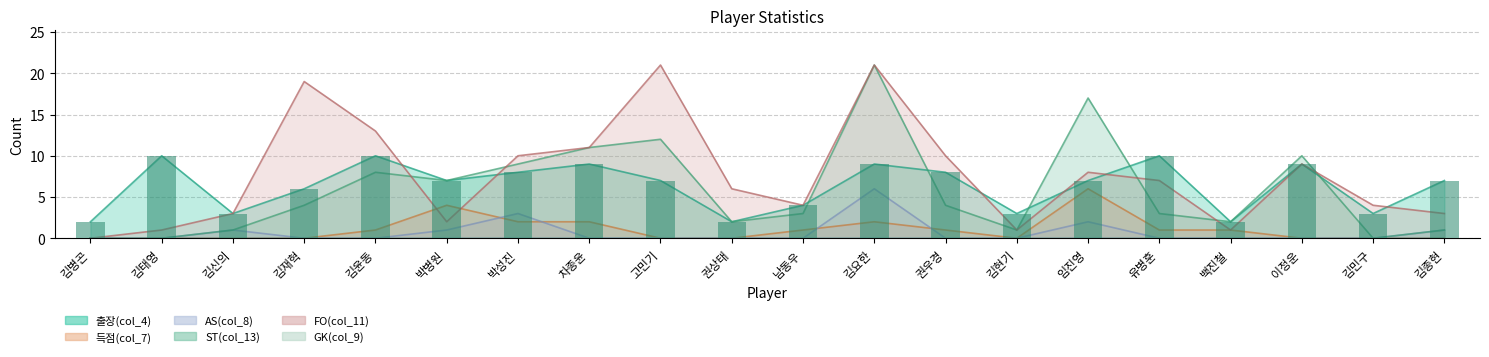

What is the average value of the AS(col_8) series?

1